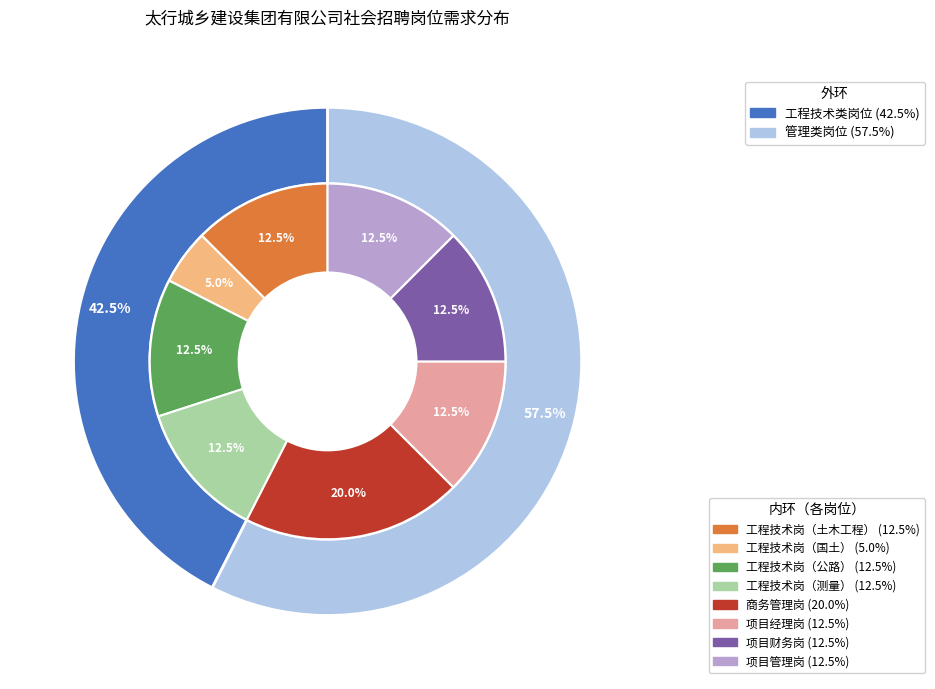

To the nearest percent, what portion does 所属企业—商务管理岗 represent?

20%